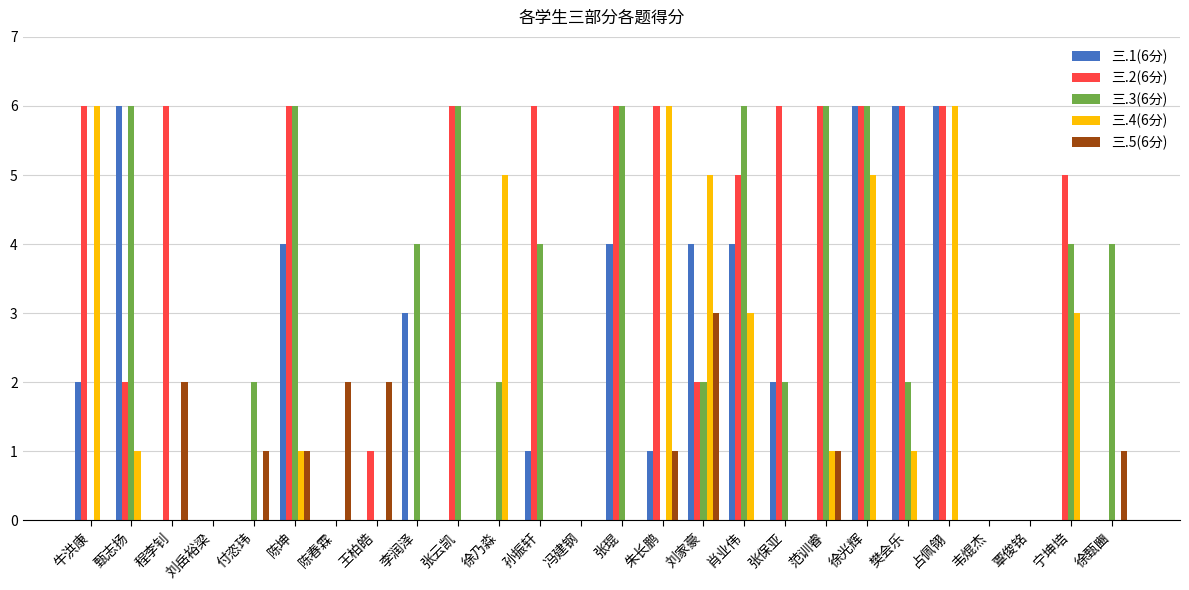

What is the total value across all series at 宁坤培?

12